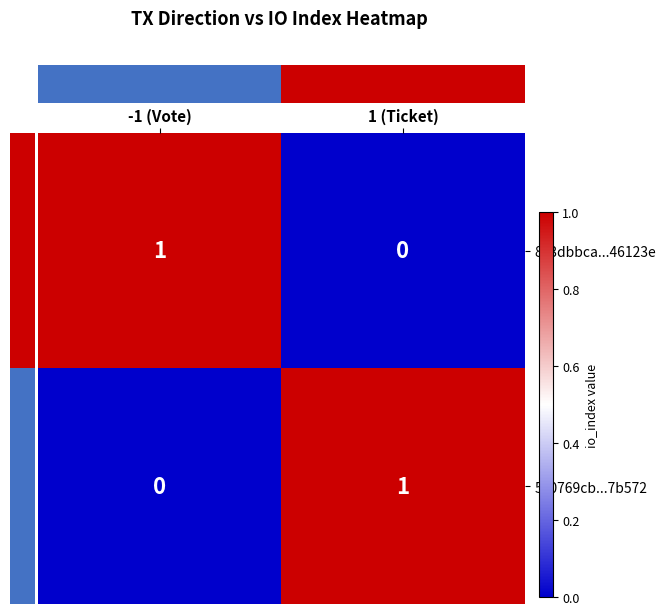

At 1 (Ticket), list the series in order from smallest to largest.

833dbbca...46123e, 570769cb...7b572